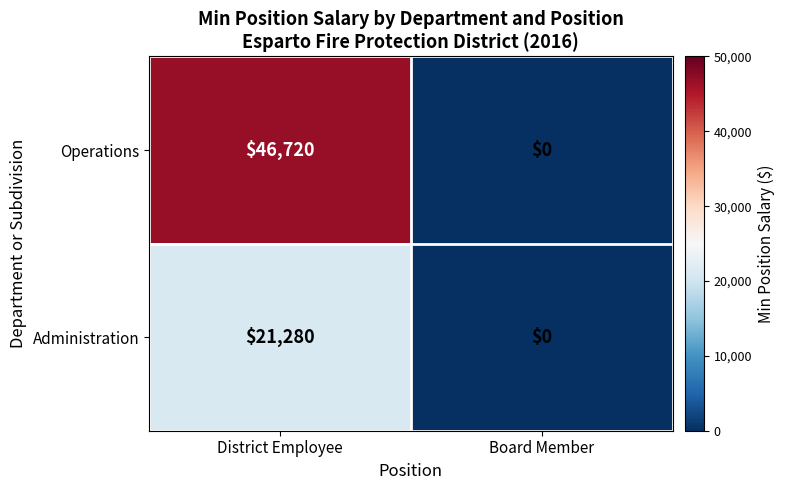

True or false: Administration has a value of 10317 at Board Member.

False